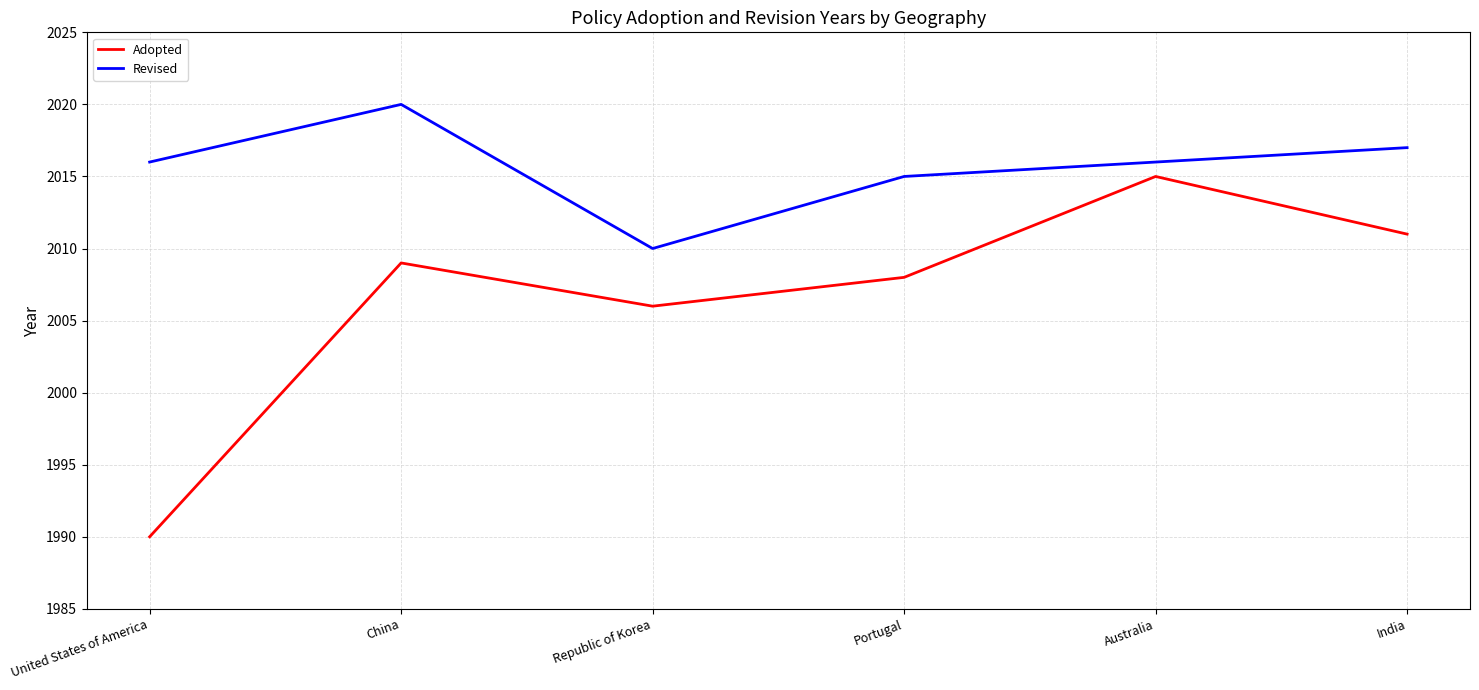

At which category does Adopted reach its first local peak?

China